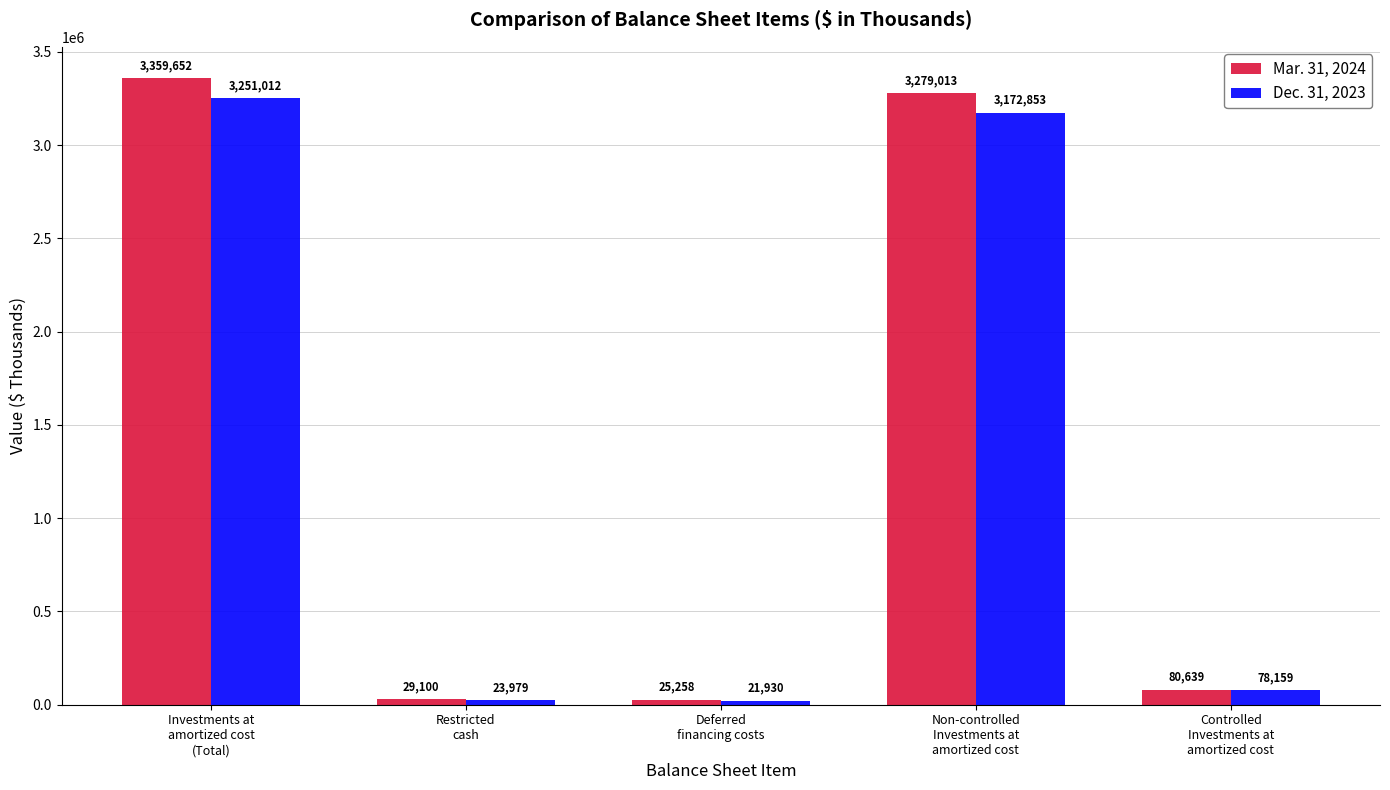

What is the greatest value displayed?

3359652